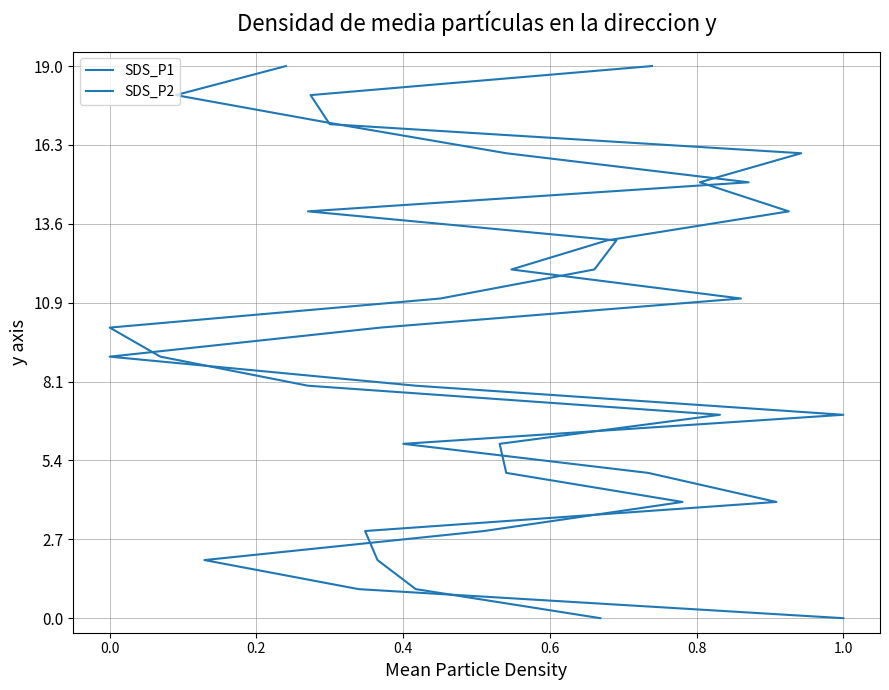

True or false: SDS_P2 and SDS_P1 intersect in this chart.

False